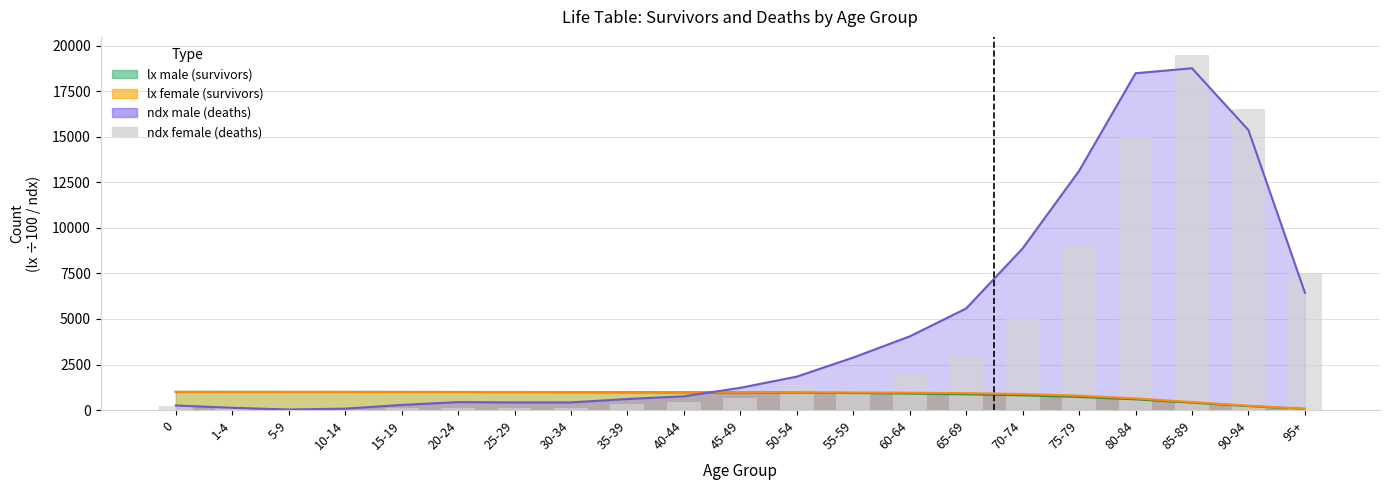

What is the label of the 10th bar from the right?

50-54